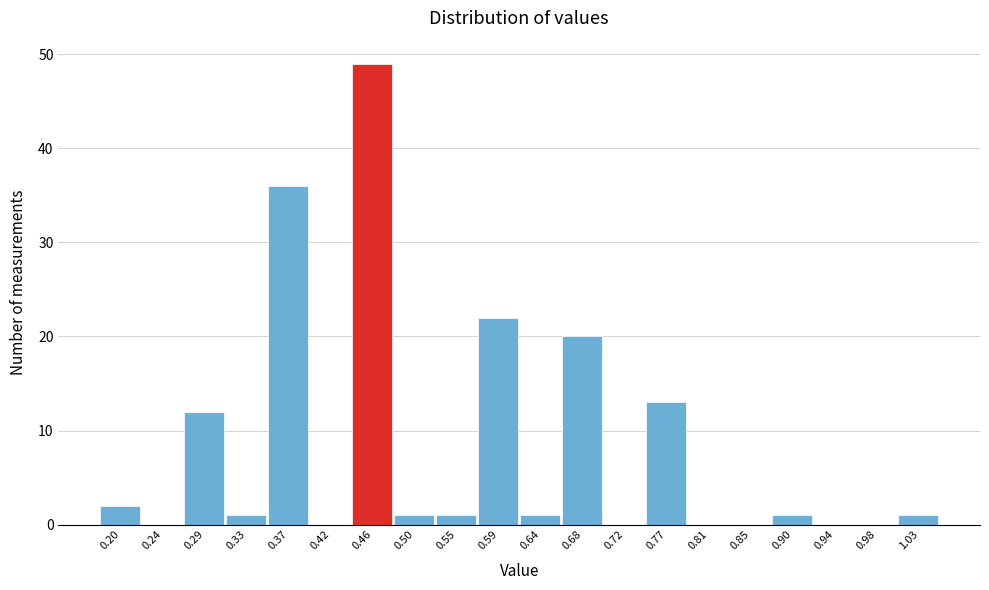

Reading left to right, what are all the values shown in this chart?

0.20=2	0.24=0	0.29=12	0.33=1	0.37=36	0.42=0	0.46=49	0.50=1	0.55=1	0.59=22	0.64=1	0.68=20	0.72=0	0.77=13	0.81=0	0.85=0	0.90=1	0.94=0	0.98=0	1.03=1